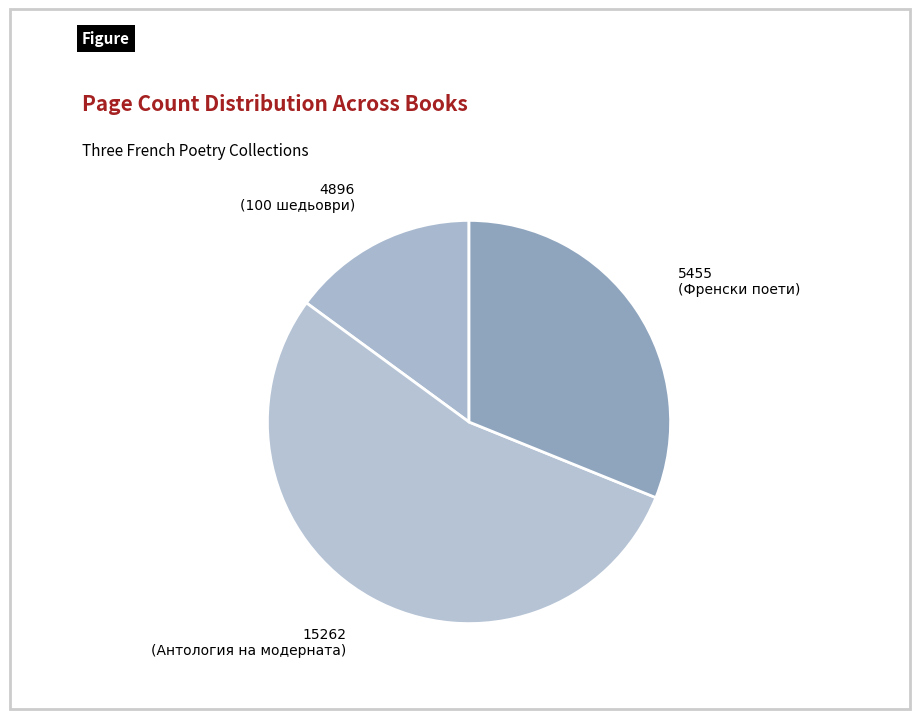

What is the smallest slice in the pie chart?

4896